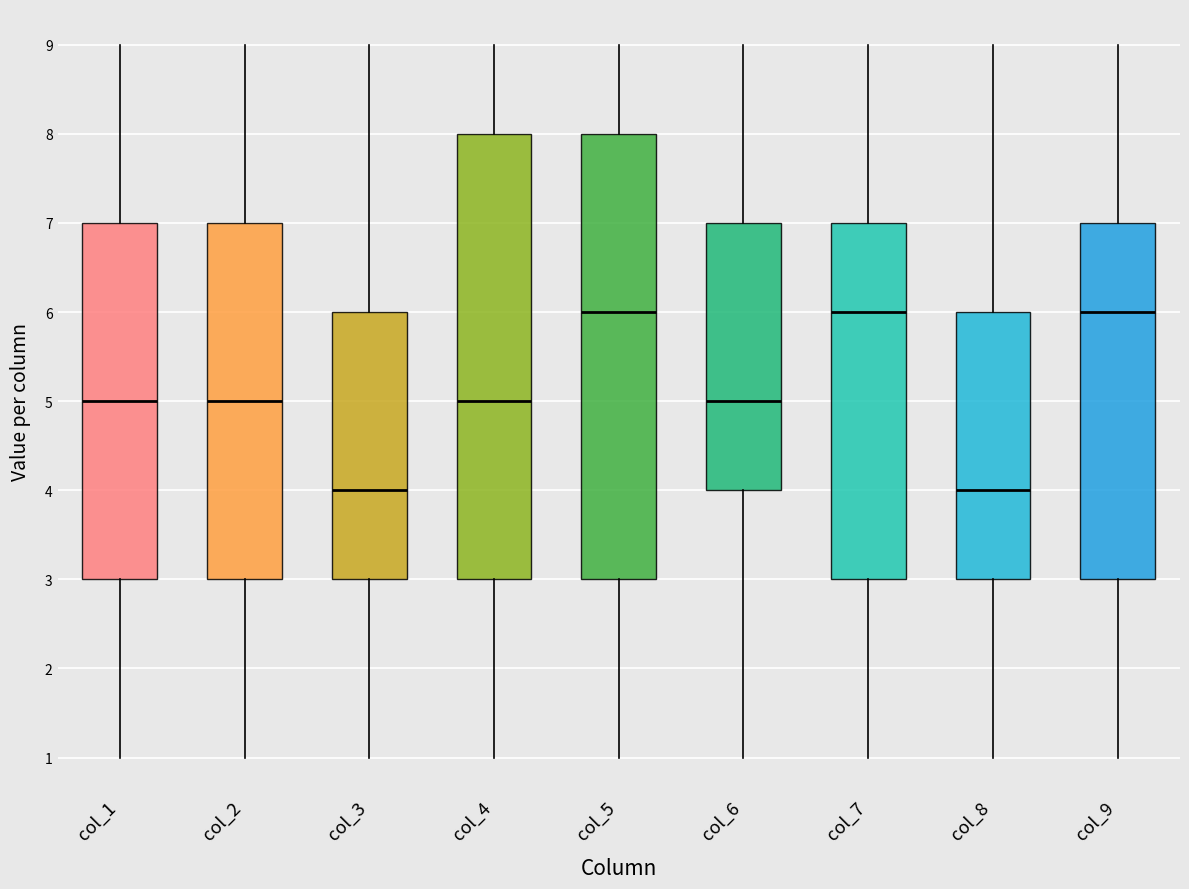

Reading left to right, read every box against the y-axis: the position of its median line, the range the box covers, and the ends of its whiskers. The values are not printed on the chart, so give them approximately, as read against the axis.

col_1: median 5, box 3 to 7, whiskers 1 to 9
col_2: median 5, box 3 to 7, whiskers 1 to 9
col_3: median 4, box 3 to 6, whiskers 1 to 9
col_4: median 5, box 3 to 8, whiskers 1 to 9
col_5: median 6, box 3 to 8, whiskers 1 to 9
col_6: median 5, box 4 to 7, whiskers 1 to 9
col_7: median 6, box 3 to 7, whiskers 1 to 9
col_8: median 4, box 3 to 6, whiskers 1 to 9
col_9: median 6, box 3 to 7, whiskers 1 to 9